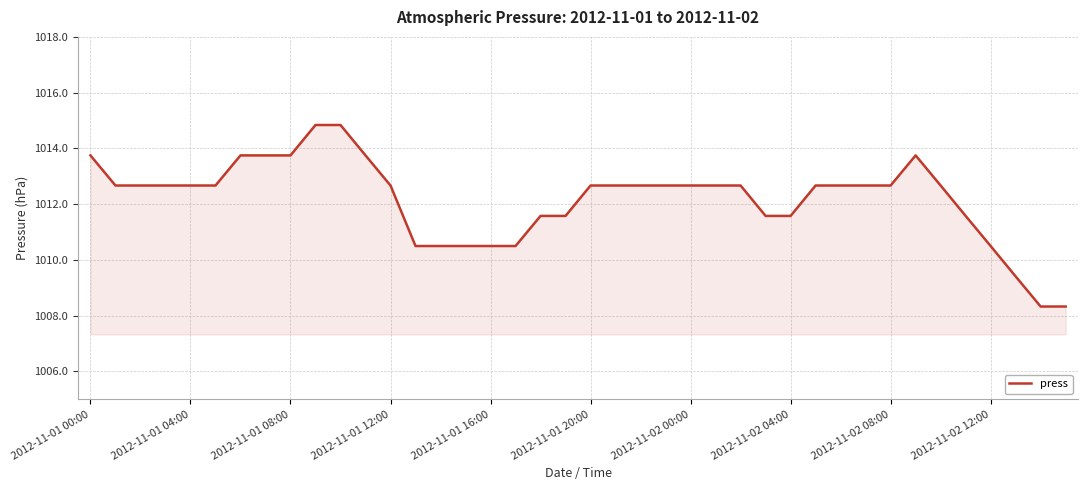

How many lines are shown in the chart?

1